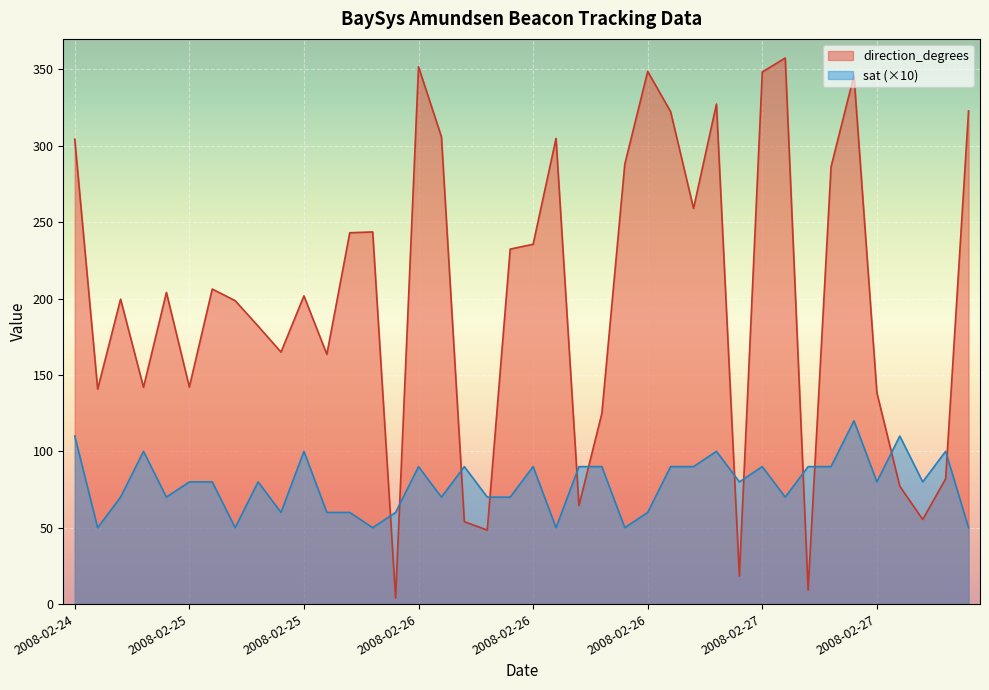

List the labels in order of sat value, smallest first.

2008-02-24, 2008-02-25, 2008-02-25, 2008-02-26, 2008-02-26, 2008-02-28, 2008-02-25, 2008-02-25, 2008-02-25, 2008-02-26, 2008-02-26, 2008-02-25, 2008-02-25, 2008-02-26, 2008-02-26, 2008-02-26, 2008-02-27, 2008-02-25, 2008-02-25, 2008-02-25, 2008-02-27, 2008-02-27, 2008-02-27, 2008-02-26, 2008-02-26, 2008-02-26, 2008-02-26, 2008-02-26, 2008-02-27, 2008-02-27, 2008-02-27, 2008-02-27, 2008-02-27, 2008-02-25, 2008-02-25, 2008-02-27, 2008-02-28, 2008-02-24, 2008-02-27, 2008-02-27